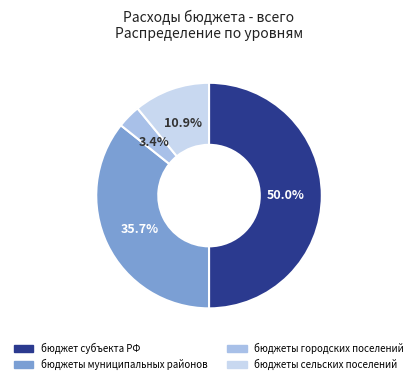

Count the number of slices in the pie.

4